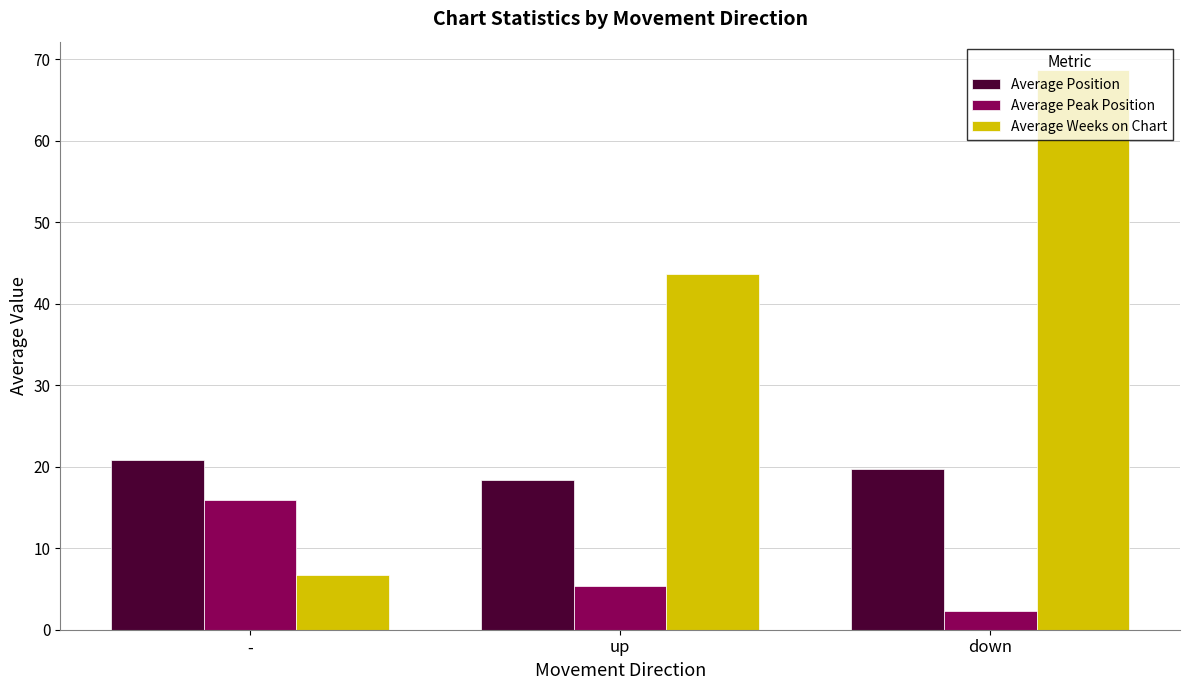

Does the chart contain any negative values?

No